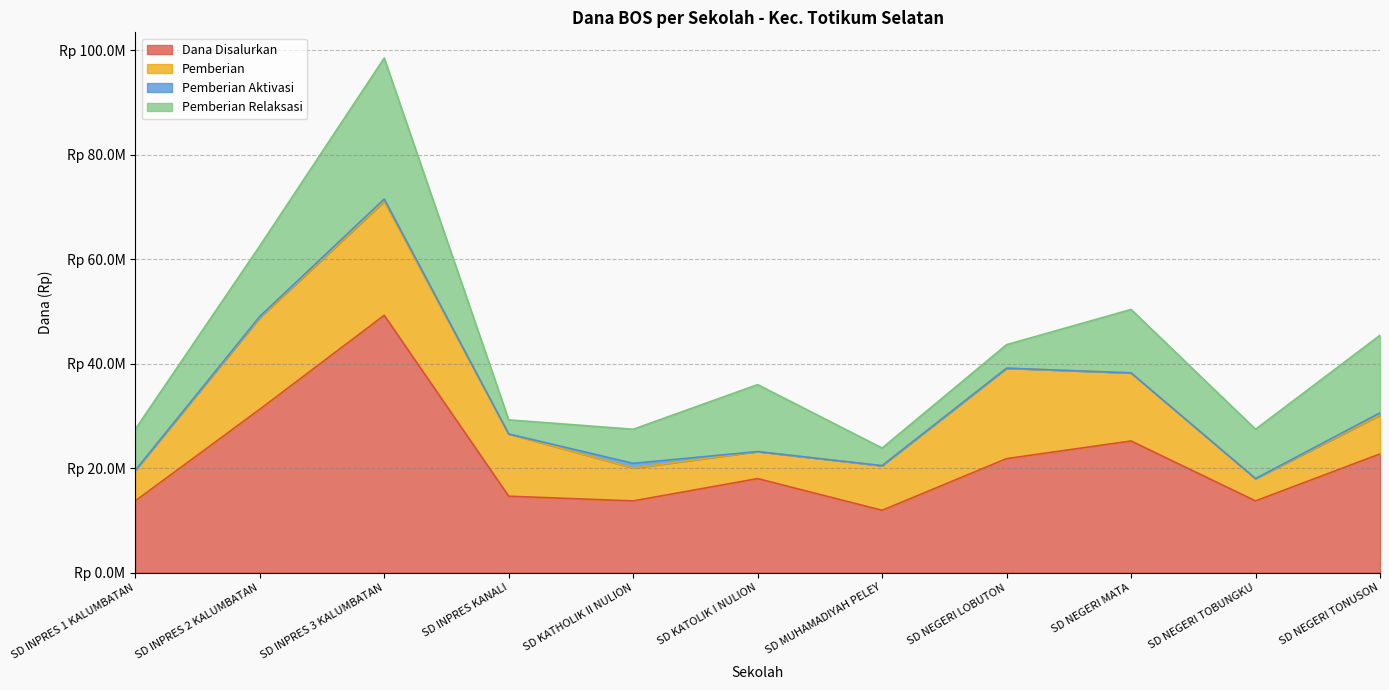

Reading left to right, what are all the values shown in this chart?

Dana Disalurkan: SD INPRES 1 KALUMBATAN=13725000	SD INPRES 2 KALUMBATAN=31275000	SD INPRES 3 KALUMBATAN=49275000	SD INPRES KANALI=14625000	SD KATHOLIK II NULION=13725000	SD KATOLIK I NULION=18000000	SD MUHAMADIYAH PELEY=11925000	SD NEGERI LOBUTON=21825000	SD NEGERI MATA=25200000	SD NEGERI TOBUNGKU=13725000	SD NEGERI TONUSON=22725000
Pemberian: SD INPRES 1 KALUMBATAN=5850000	SD INPRES 2 KALUMBATAN=17550000	SD INPRES 3 KALUMBATAN=21825000	SD INPRES KANALI=11925000	SD KATHOLIK II NULION=6300000	SD KATOLIK I NULION=5175000	SD MUHAMADIYAH PELEY=8550000	SD NEGERI LOBUTON=17325000	SD NEGERI MATA=13050000	SD NEGERI TOBUNGKU=4275000	SD NEGERI TONUSON=7425000
Pemberian Aktivasi: SD INPRES 1 KALUMBATAN=0	SD INPRES 2 KALUMBATAN=225000	SD INPRES 3 KALUMBATAN=450000	SD INPRES KANALI=0	SD KATHOLIK II NULION=900000	SD KATOLIK I NULION=0	SD MUHAMADIYAH PELEY=0	SD NEGERI LOBUTON=0	SD NEGERI MATA=0	SD NEGERI TOBUNGKU=0	SD NEGERI TONUSON=450000
Pemberian Relaksasi: SD INPRES 1 KALUMBATAN=7875000	SD INPRES 2 KALUMBATAN=13500000	SD INPRES 3 KALUMBATAN=27000000	SD INPRES KANALI=2700000	SD KATHOLIK II NULION=6525000	SD KATOLIK I NULION=12825000	SD MUHAMADIYAH PELEY=3375000	SD NEGERI LOBUTON=4500000	SD NEGERI MATA=12150000	SD NEGERI TOBUNGKU=9450000	SD NEGERI TONUSON=14850000